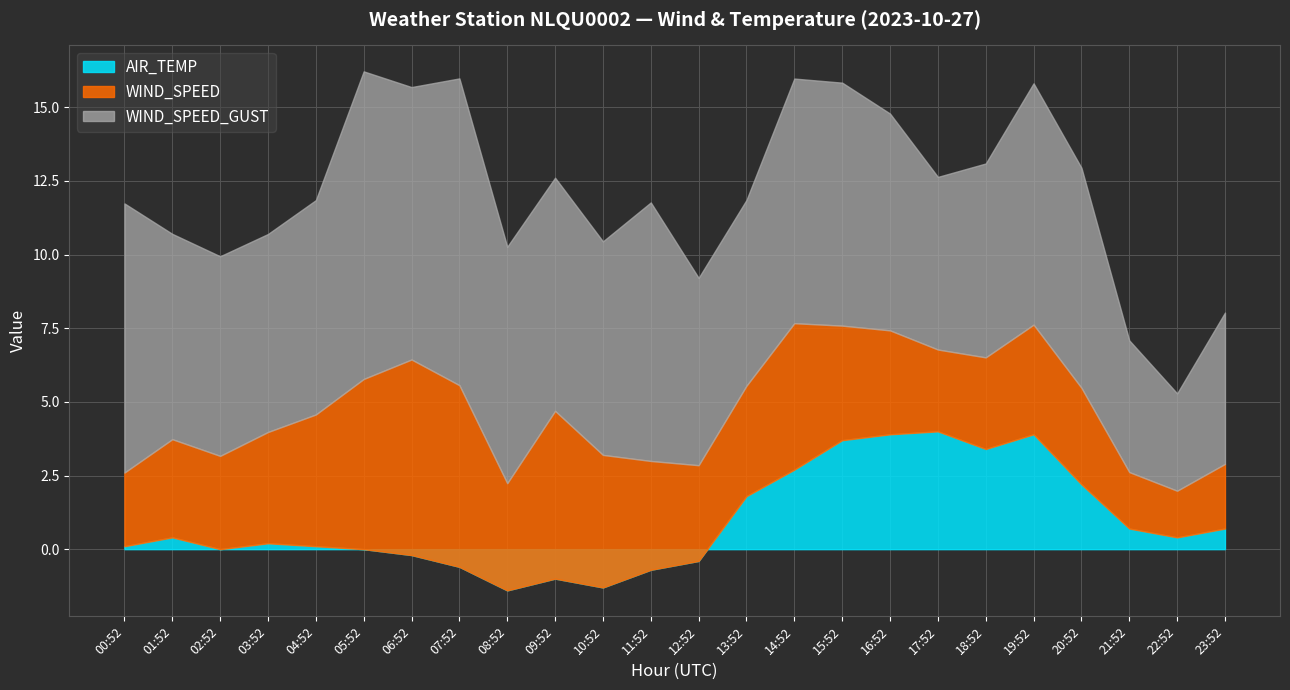

How many intersections are there between AIR_TEMP and WIND_SPEED?

2